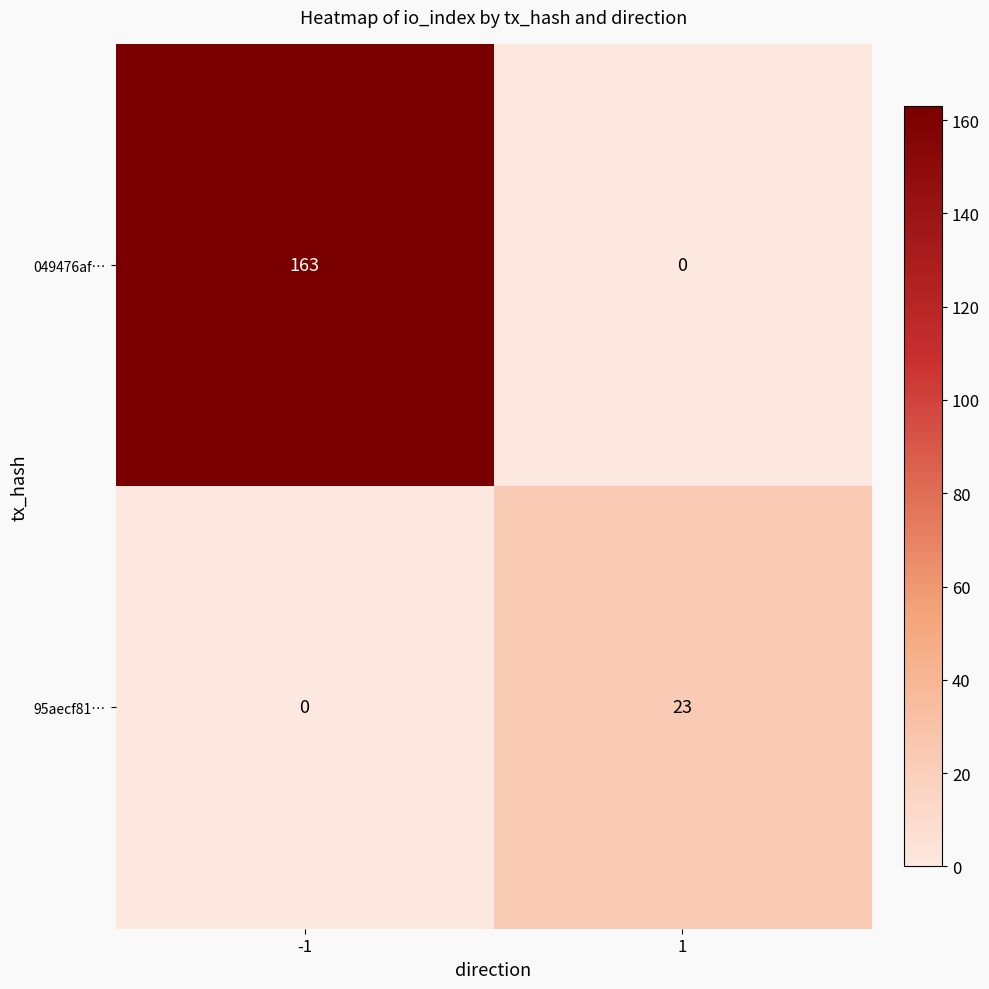

Reading right to left, extract all data points from this chart.

049476af…: 0	163
95aecf81…: 23	0